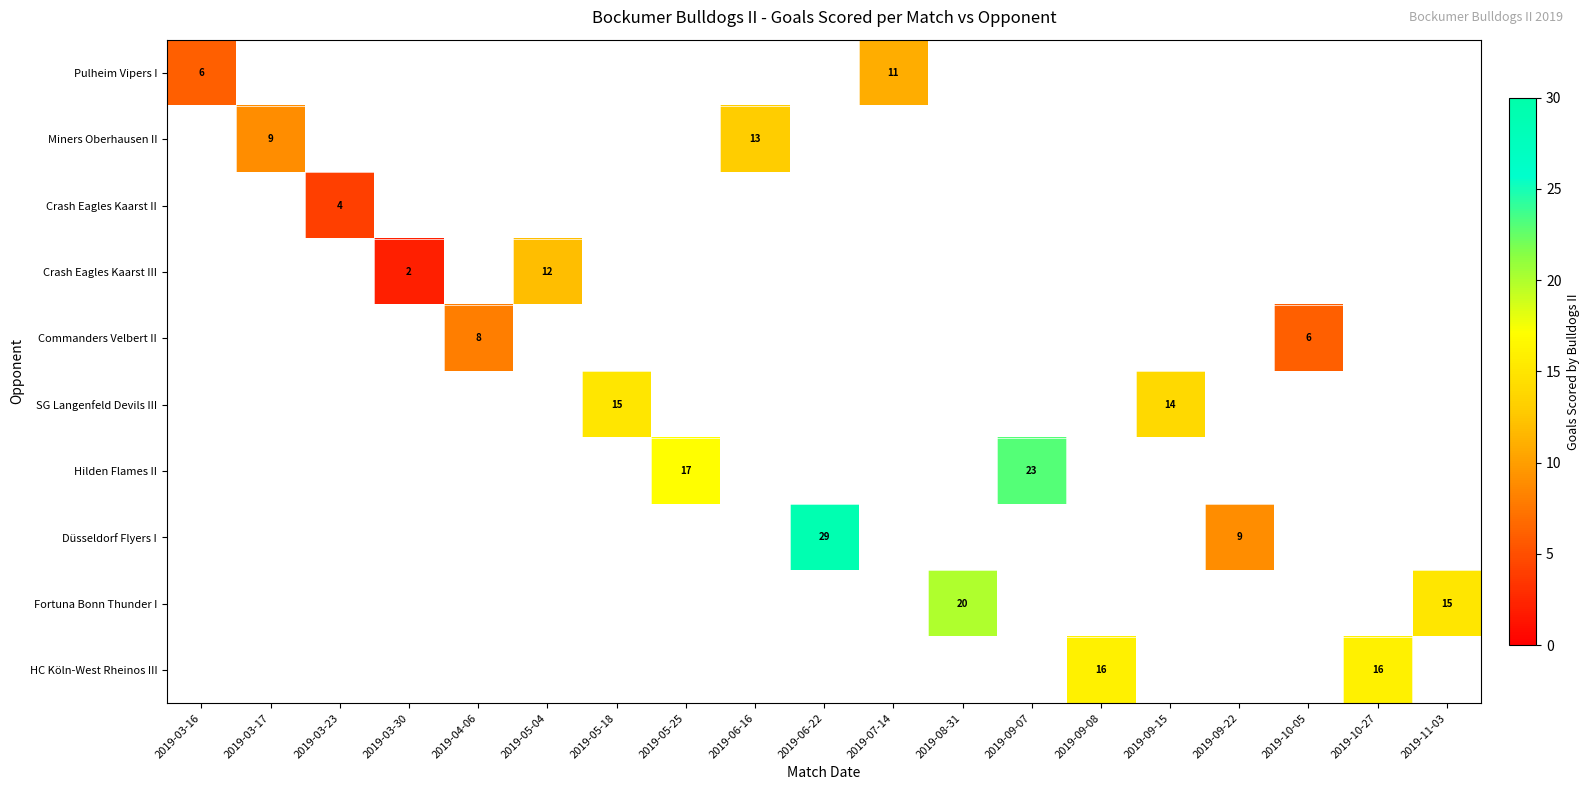

Is it true that Pulheim Vipers I equals 9 at 2019-03-16?

False